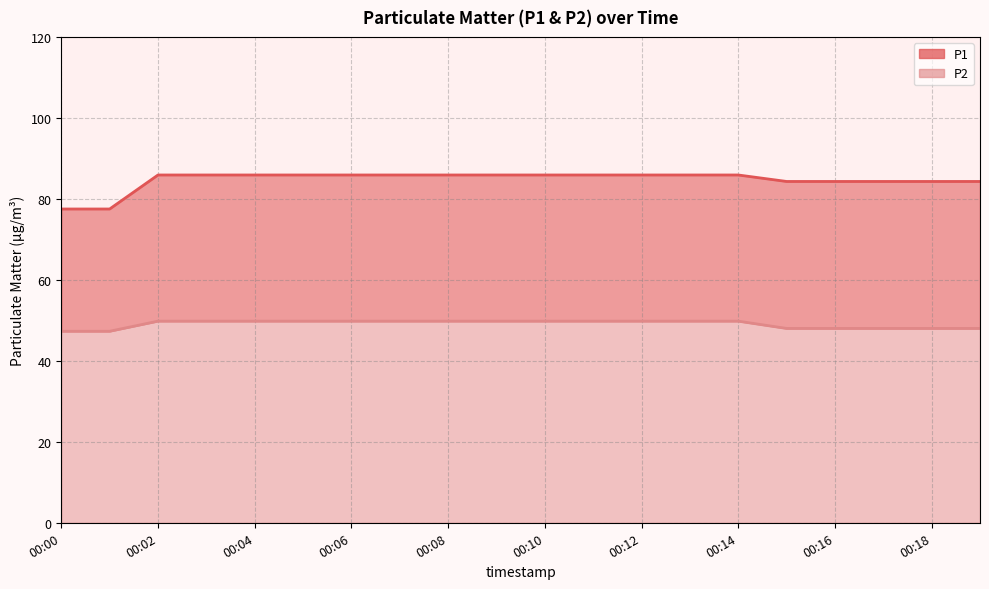

Is the value of P1 at 00:16 greater than the value of P2 at 00:08?

Yes